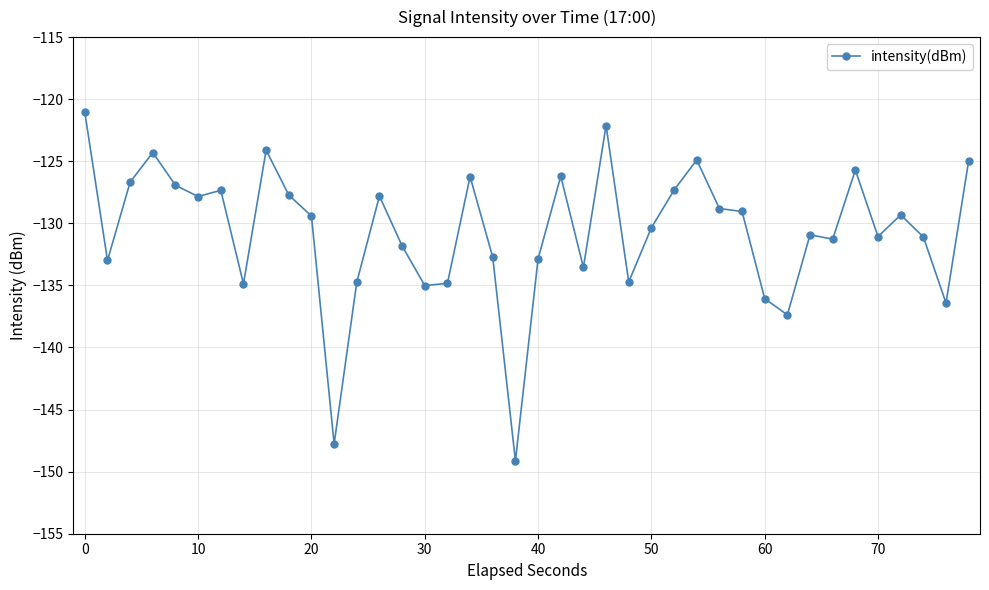

What is the difference between the maximum and minimum values?

28.1